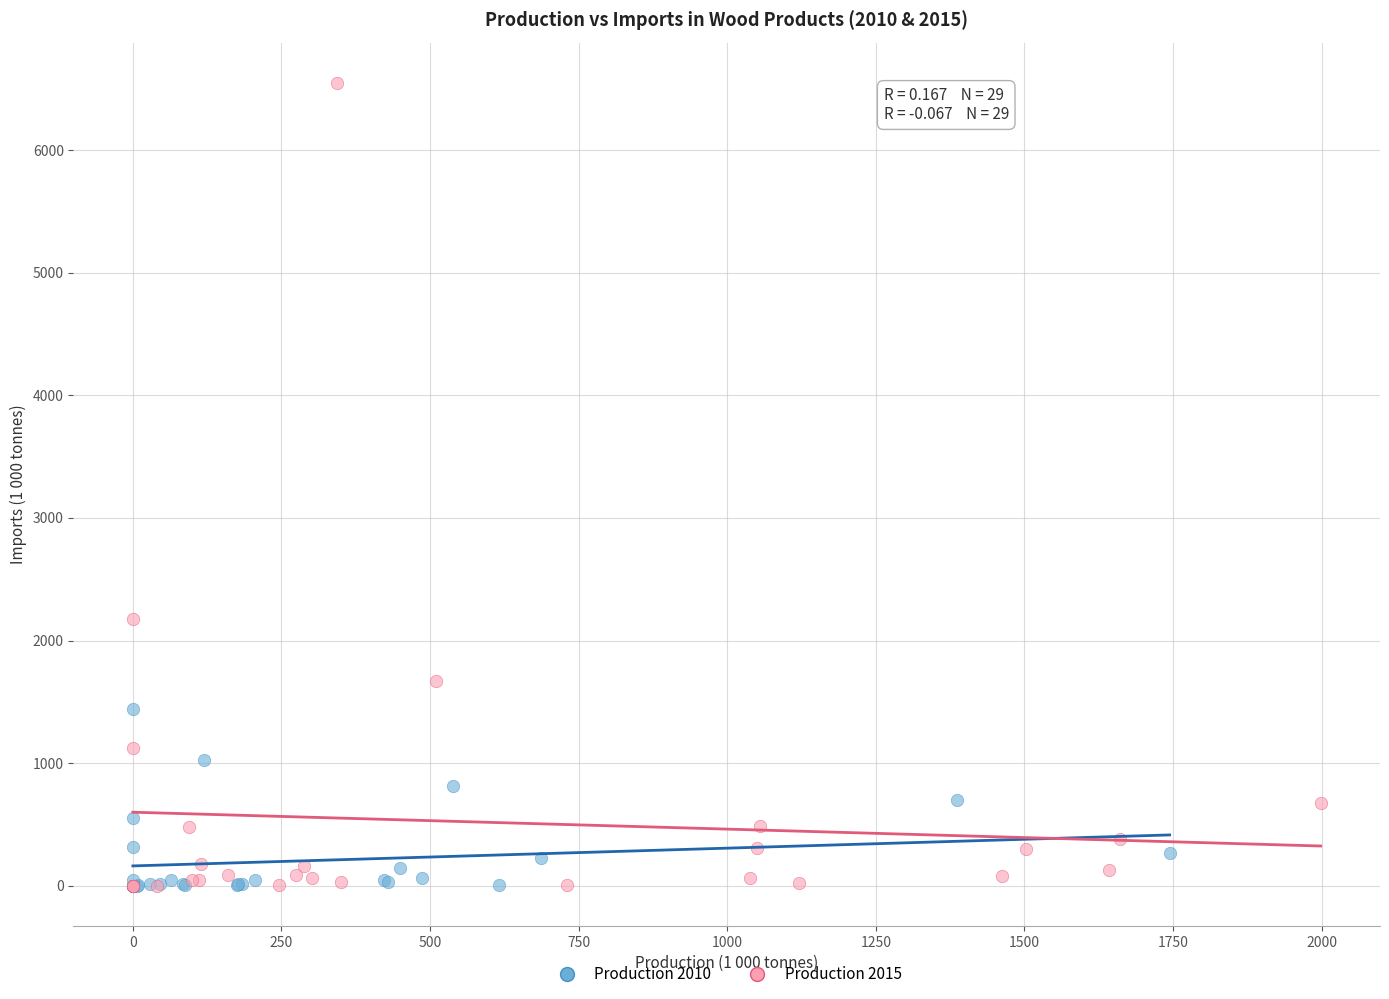

Which series has the largest Y range (max minus min)?

Production 2015